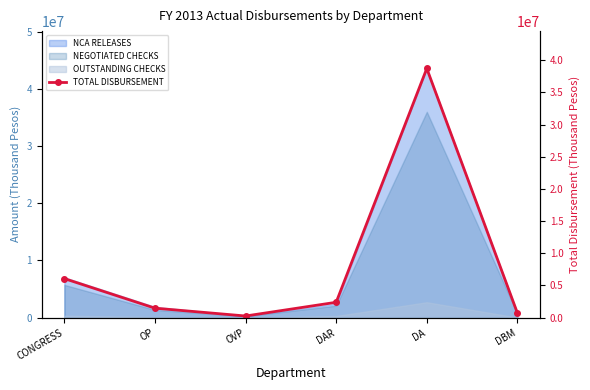

List the labels in order of value, largest first.

DA, CONGRESS, DAR, OP, DBM, OVP